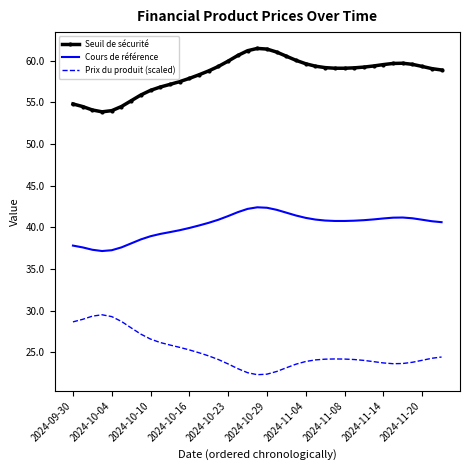

What is the minimum value shown in the chart?

22.3